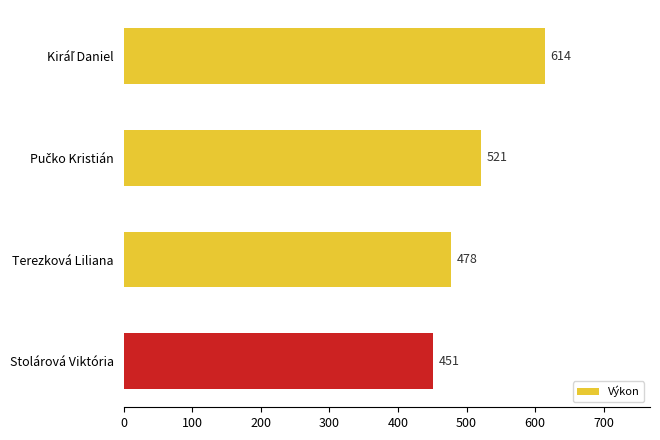

Count the values in the range 478 to 614.

3